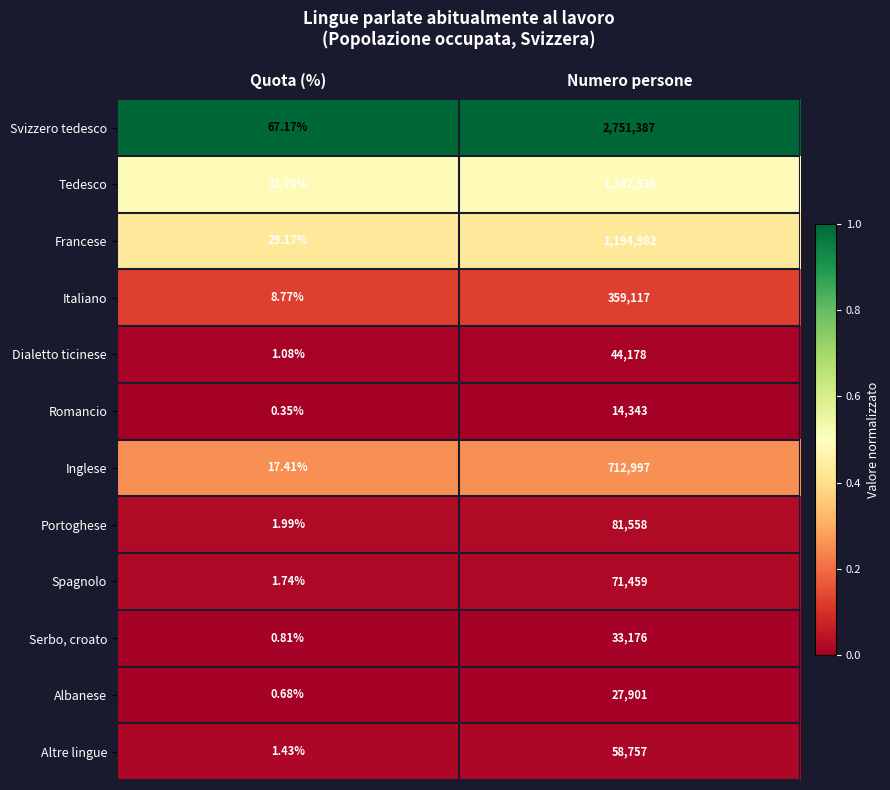

Which category has the highest value in the Portoghese series?

Numero persone